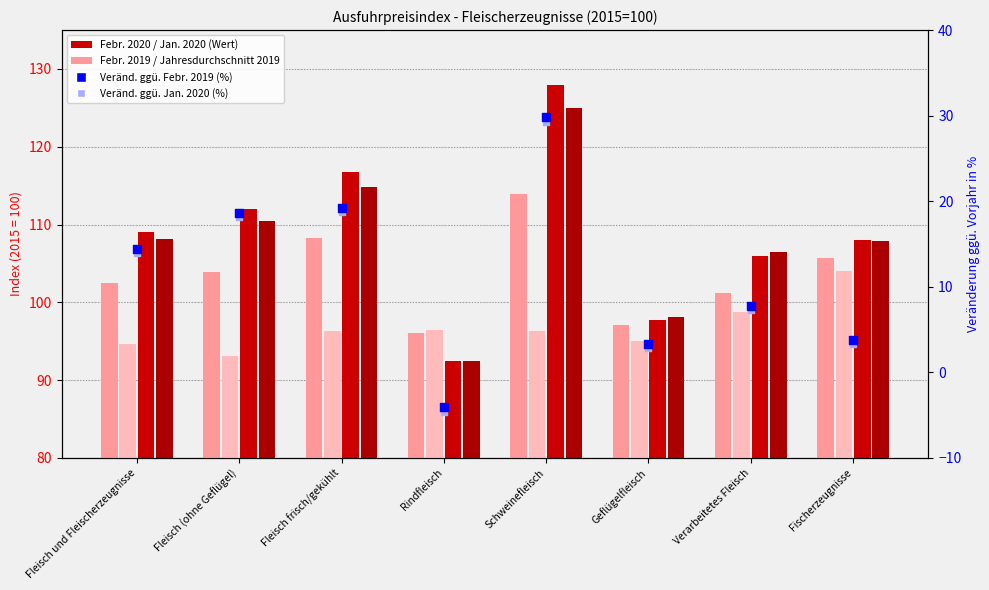

At how many categories does at least one series exceed 9?

8